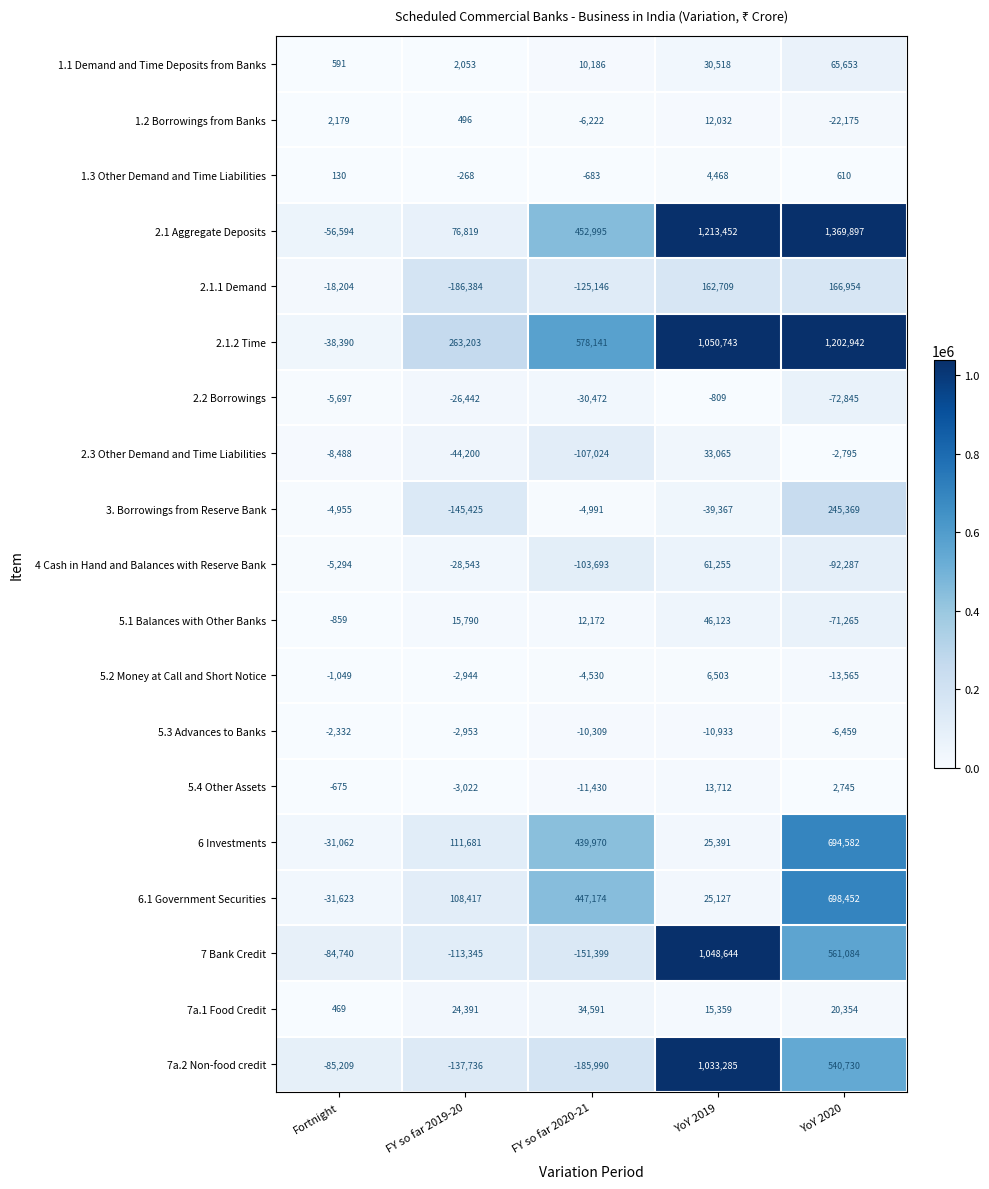

What is the total value across all series at FY so far 2019-20?

-88412